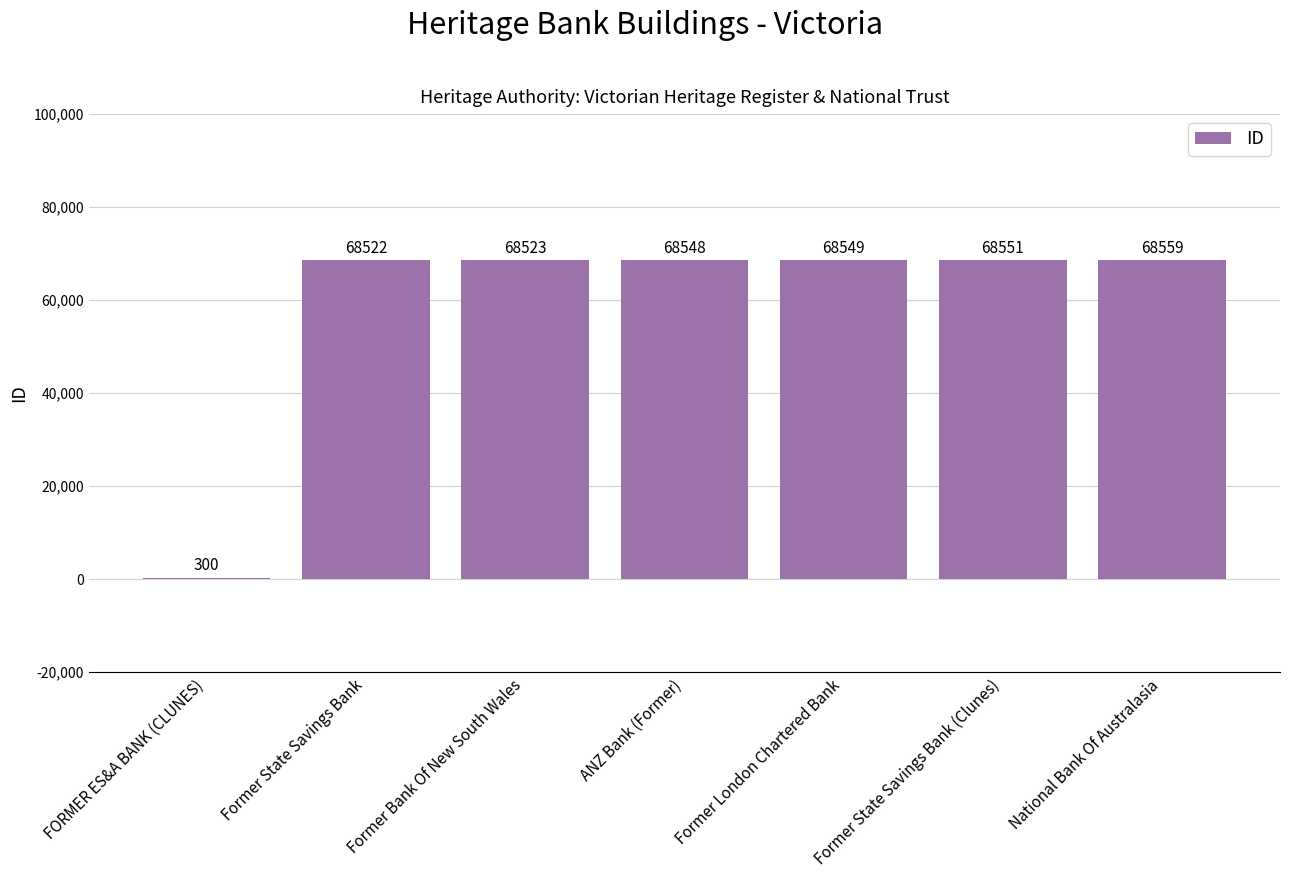

What is the approximate value at Former Bank Of New South Wales, to the nearest 10?

68520